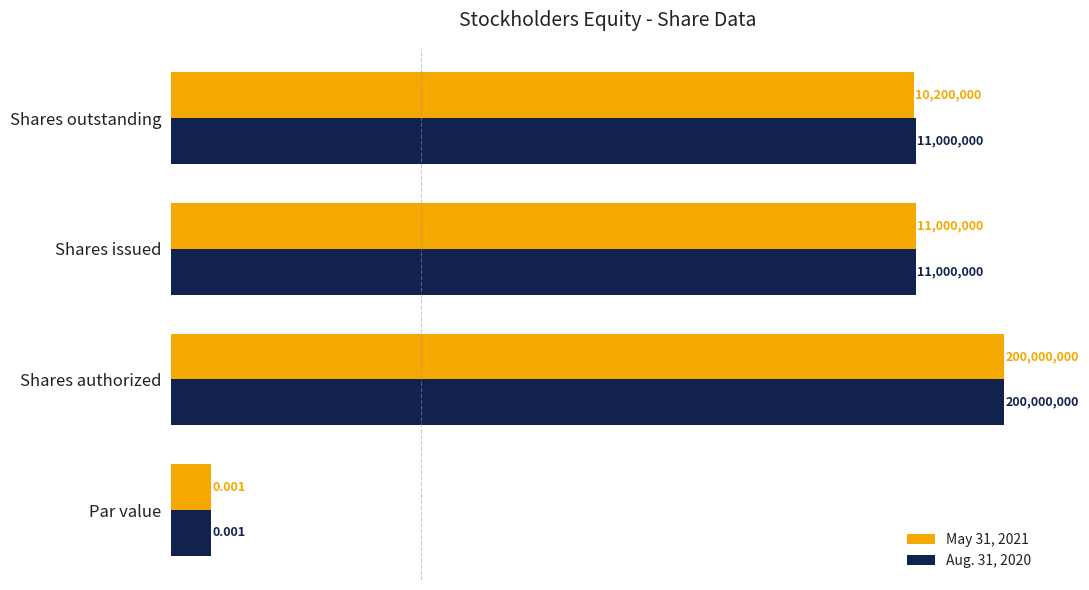

How many groups of bars are there?

4